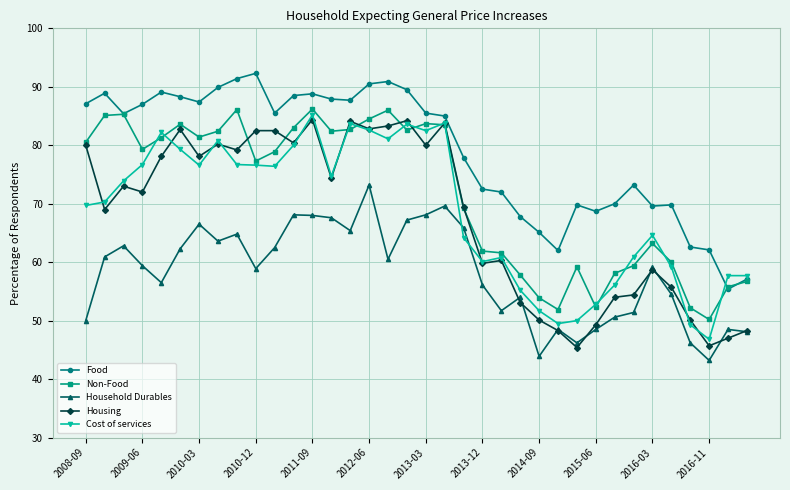

Which series ends up on top after the final intersection of Cost of services and Household Durables?

Cost of services